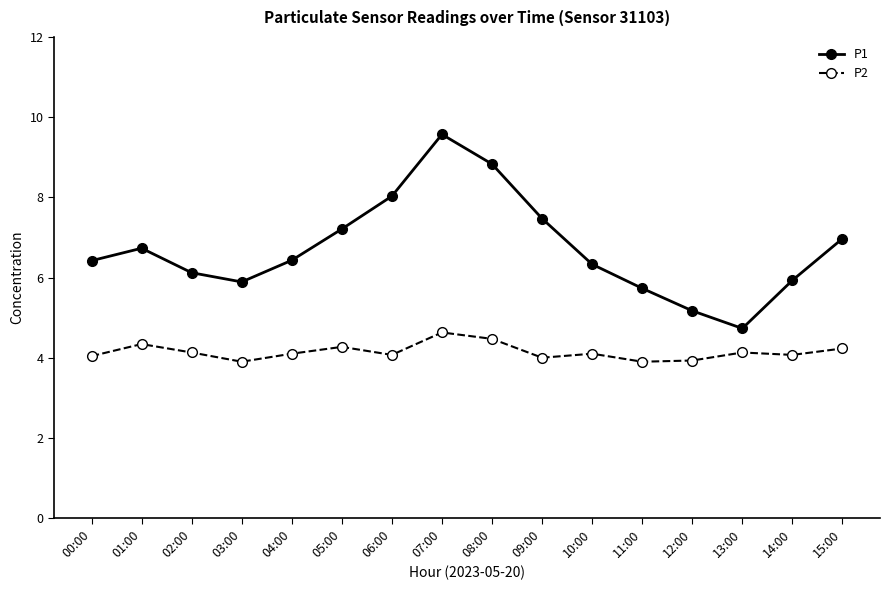

How many interior local valleys does the P1 series have?

2